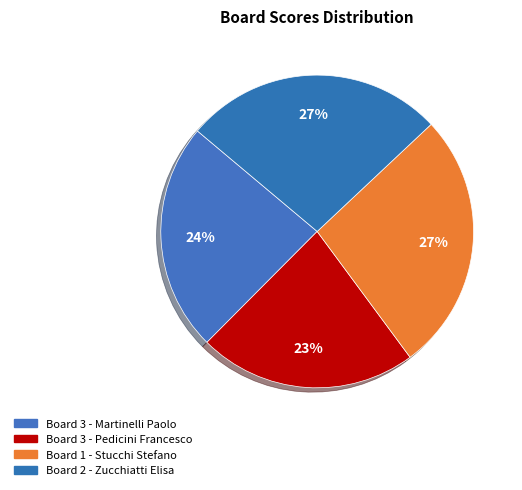

How many slices are in this pie chart?

4